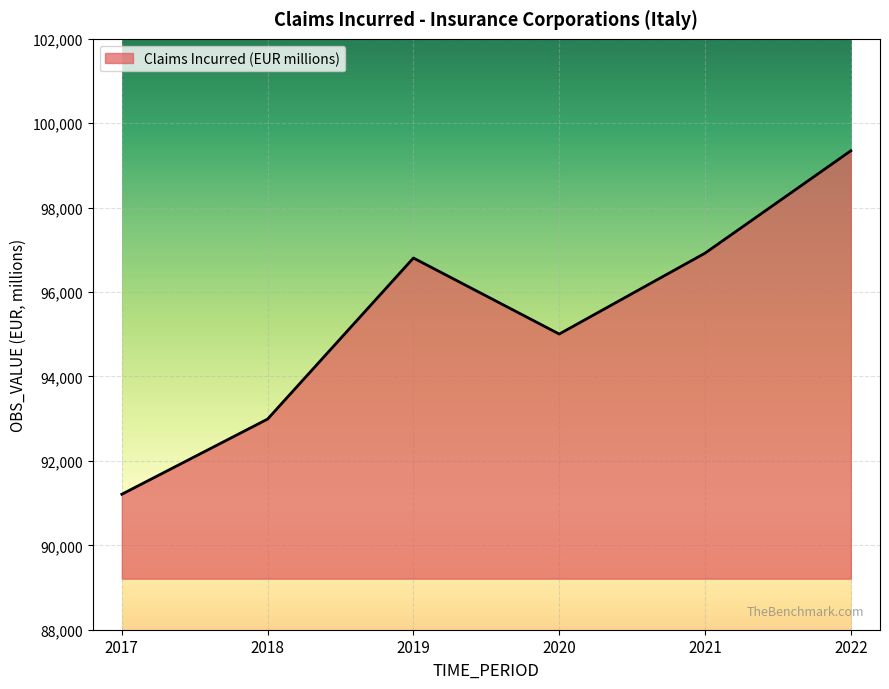

Where is the first local maximum?

2019